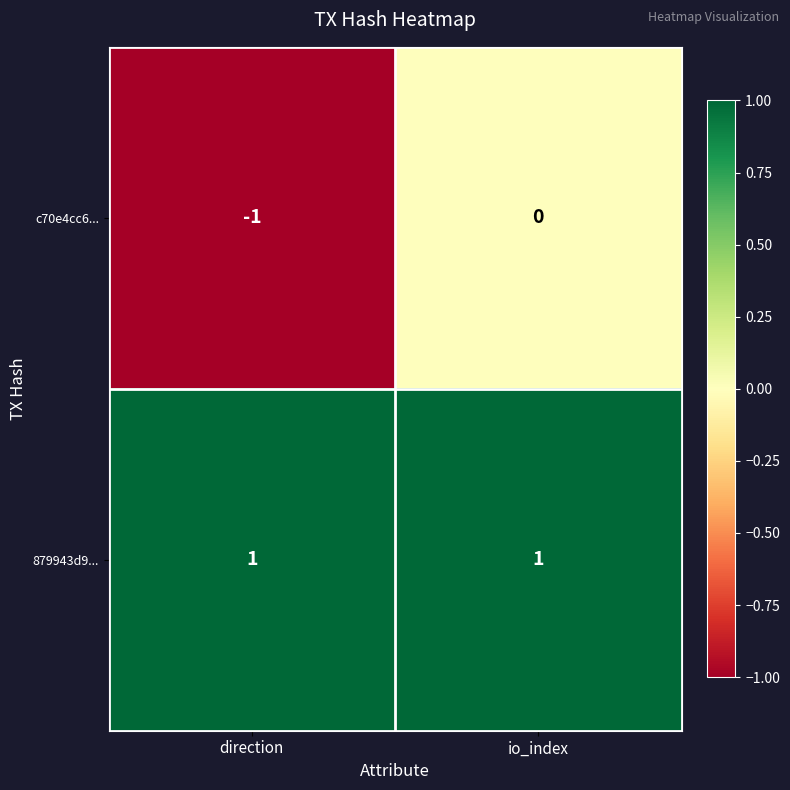

Which category has the lowest value across all series?

direction